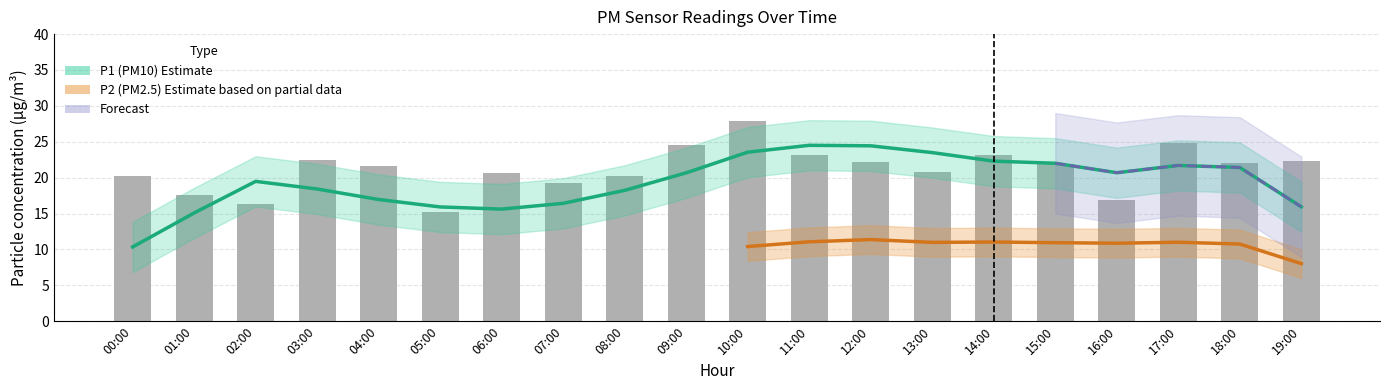

What is the value of the P2 bar at the 6th from the left?

9.3